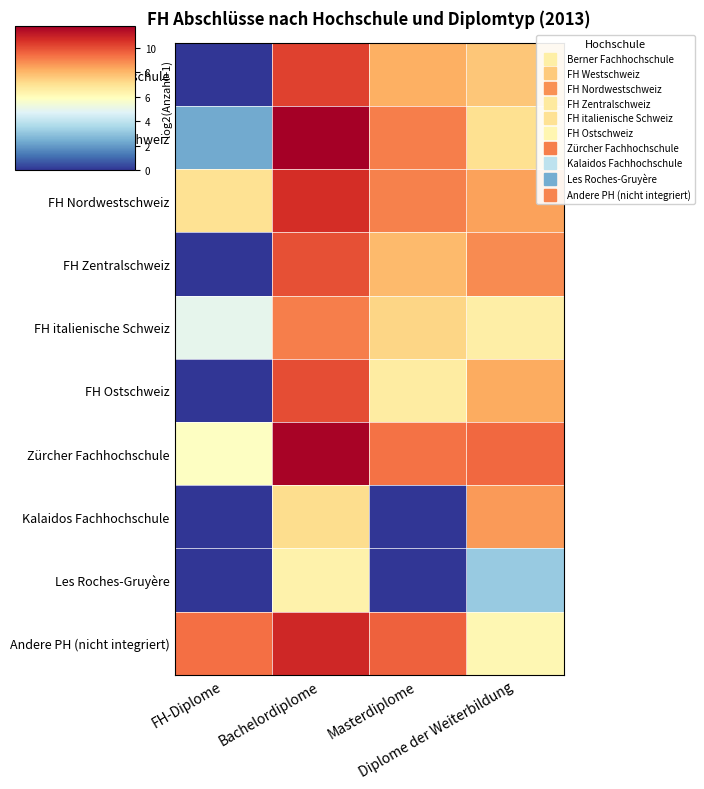

At Bachelordiplome, list the series in order from largest to smallest.

FH Westschweiz, Zürcher Fachhochschule, Andere PH (nicht integriert), FH Nordwestschweiz, Berner Fachhochschule, FH Ostschweiz, FH Zentralschweiz, FH italienische Schweiz, Kalaidos Fachhochschule, Les Roches-Gruyère